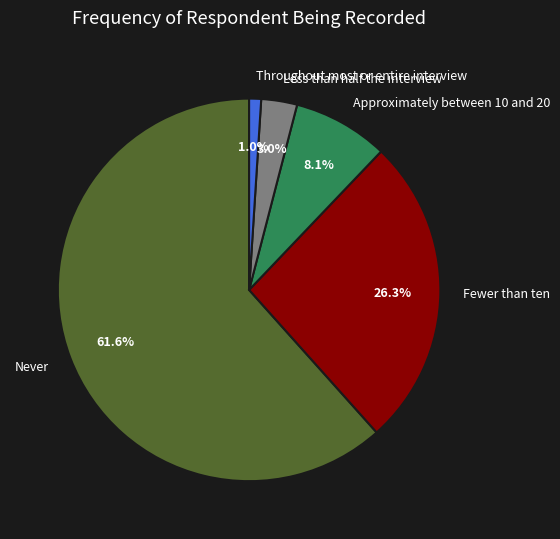

How many segments does this pie chart have?

5